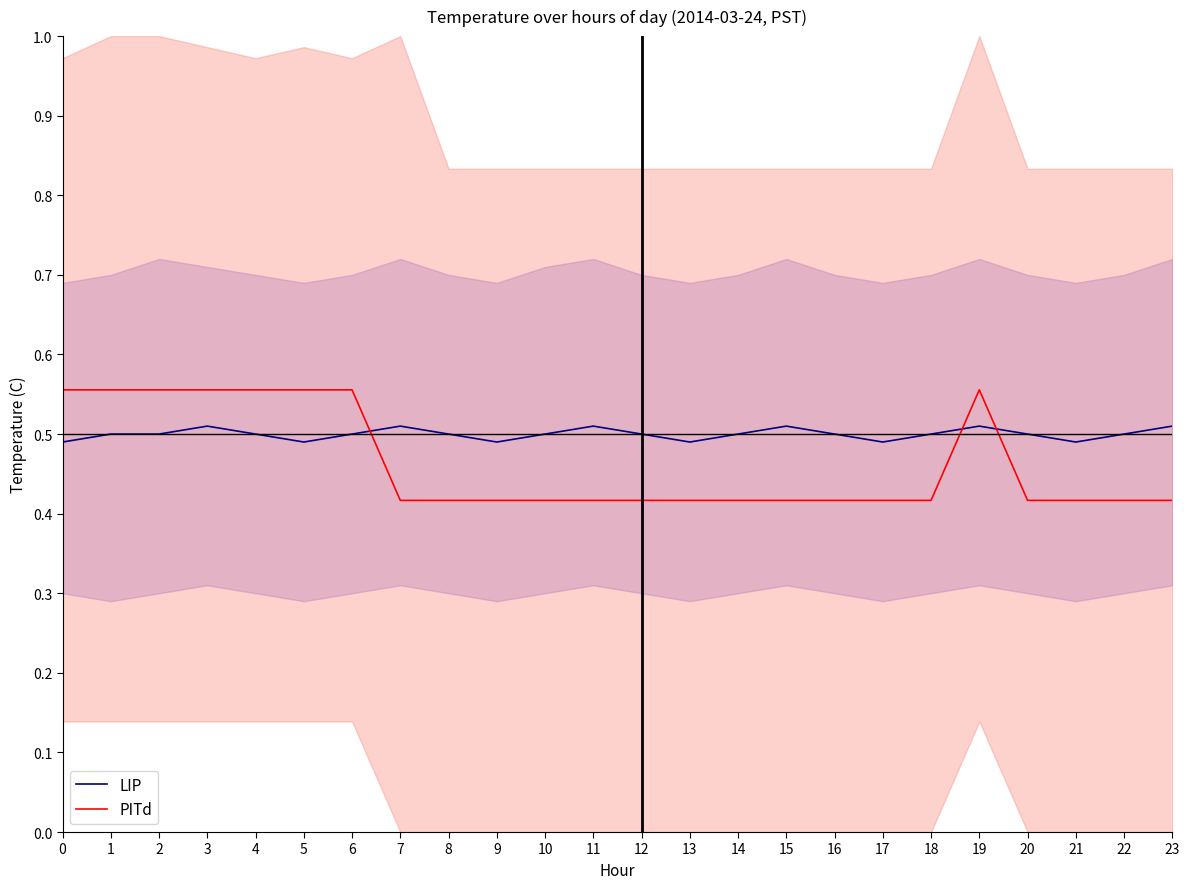

What is the highest value of the LIP series?

0.5